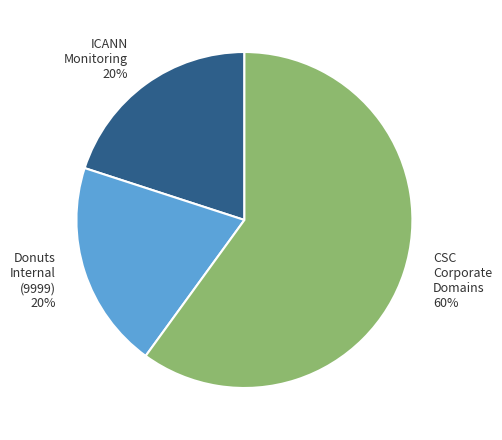

Between CSC Corporate Domains 60% and Donuts Internal (9999) 20%, which is larger?

CSC Corporate Domains 60%